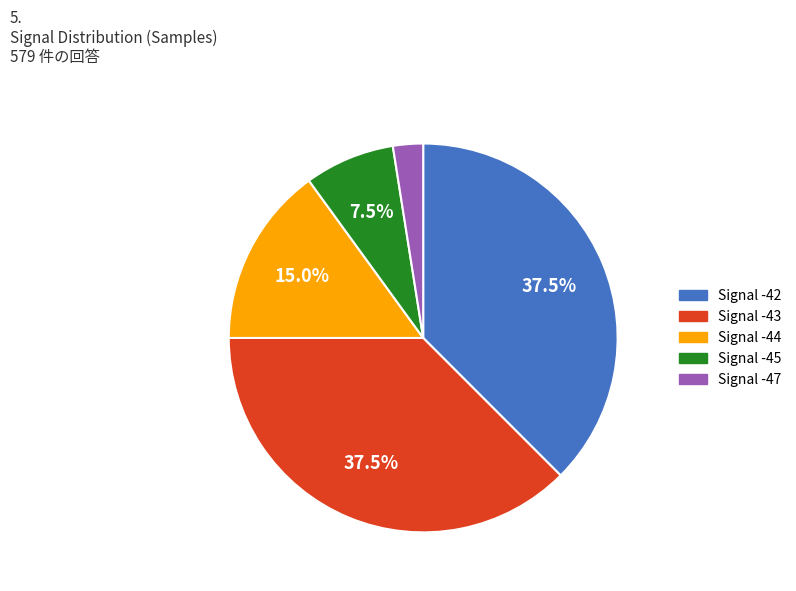

Does any single category account for the majority?

No